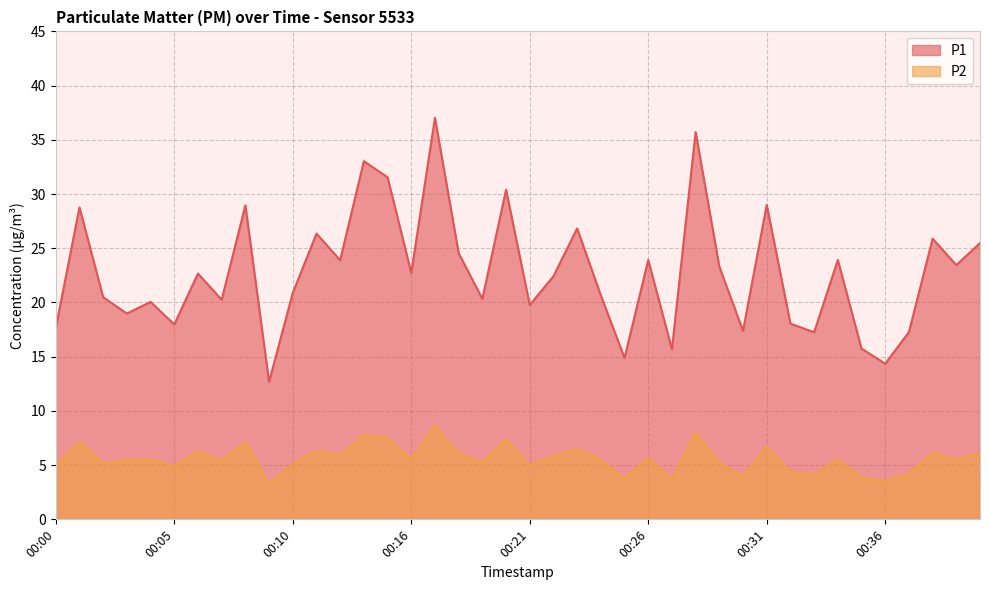

How many interior local peaks does the P1 series have?

14